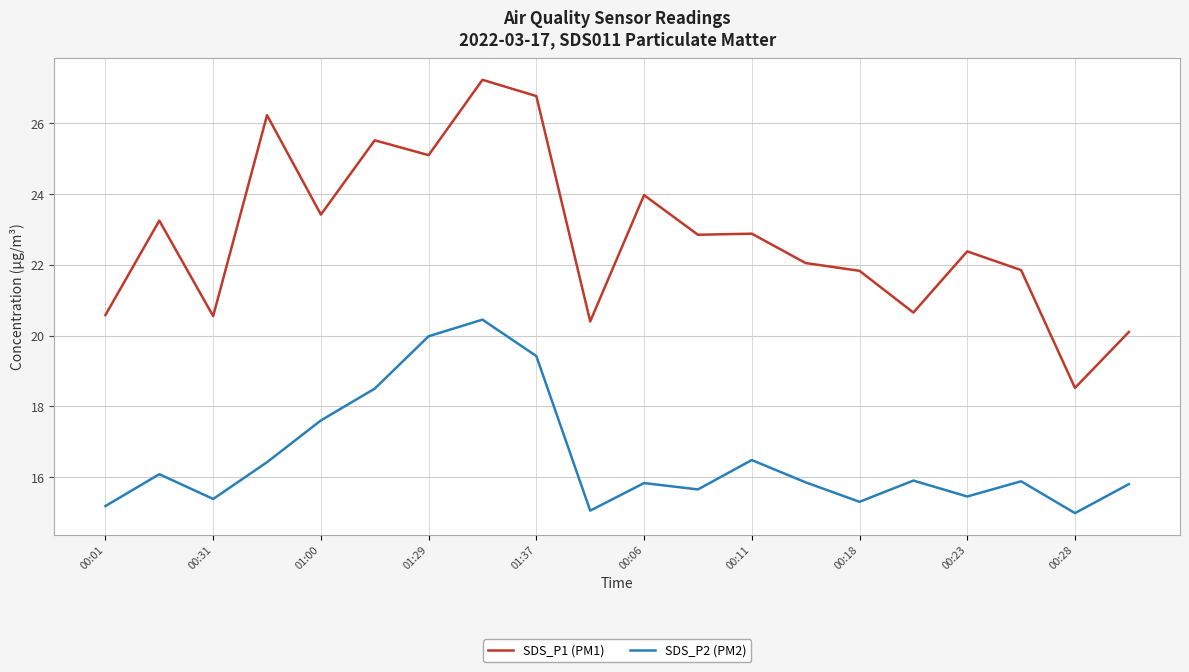

True or false: SDS_P2 (PM2) has more than 0 points higher than both neighbors.

True